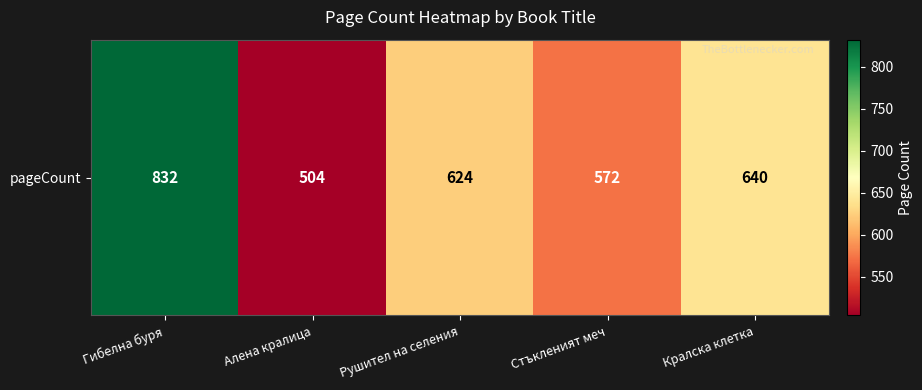

List the labels in order of value, smallest first.

Алена кралица, Стъкленият меч, Рушител на селения, Кралска клетка, Гибелна буря